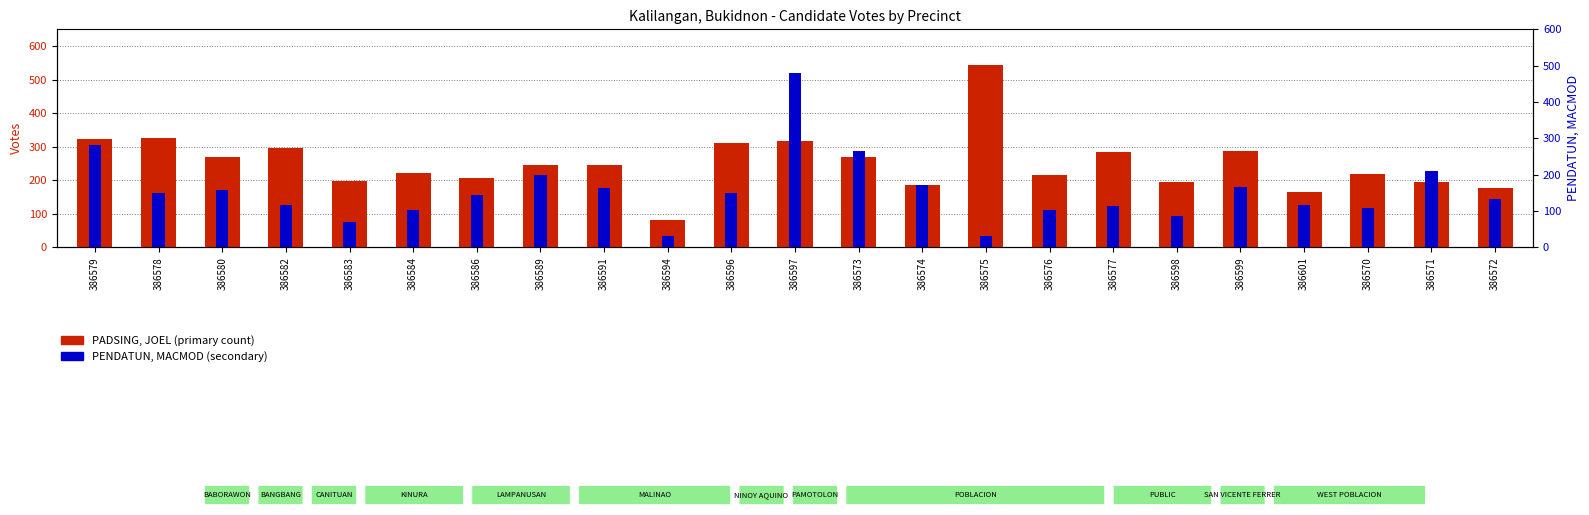

What is the maximum value for PENDATUN, MACMOD?

479